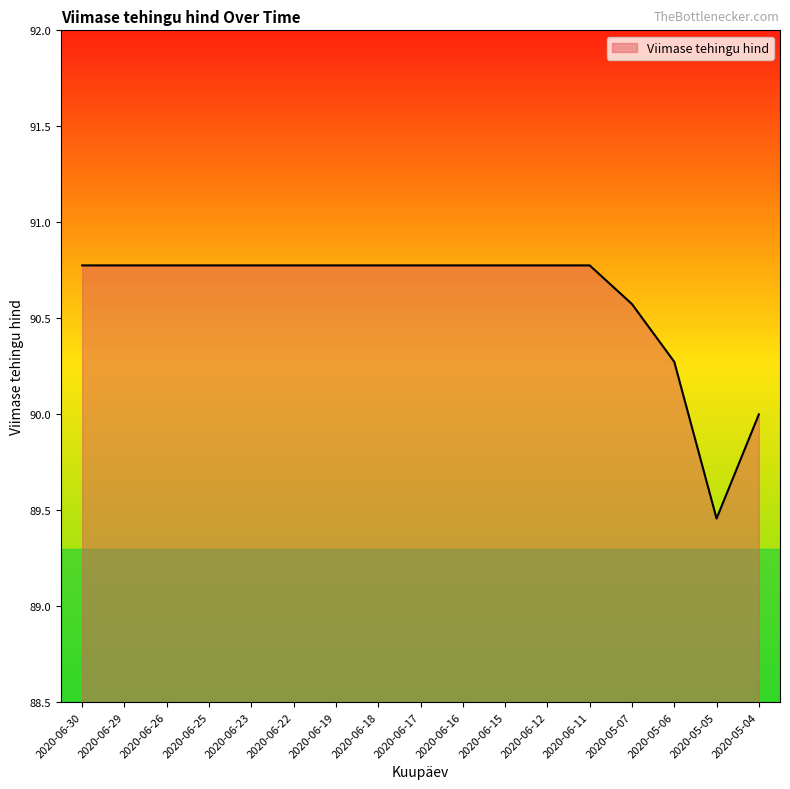

Which category has the lowest value across all series?

2020-05-05